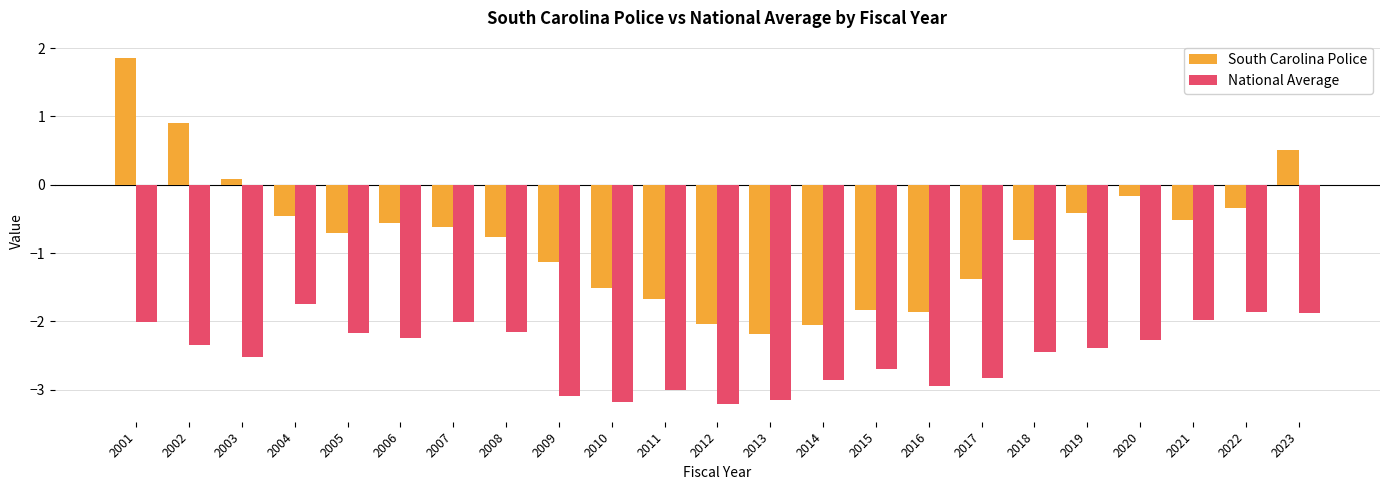

List the series in order of their overall mean, highest first.

South Carolina Police, National Average